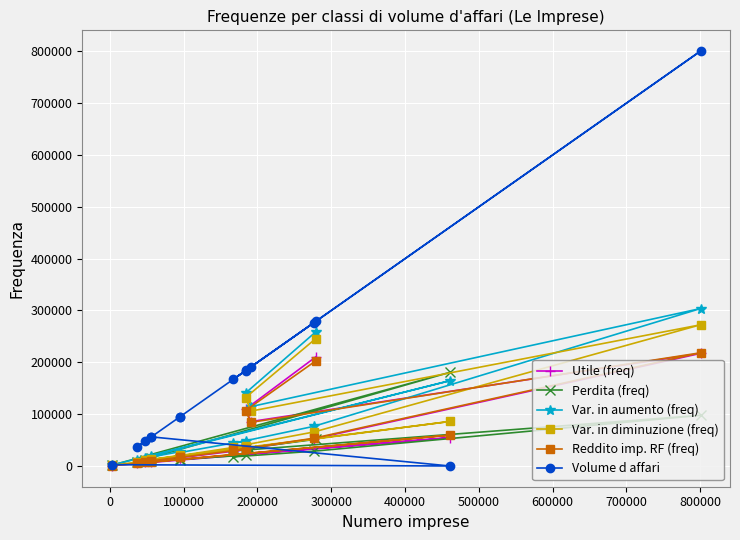

Which series has the widest spread of values?

Volume d affari